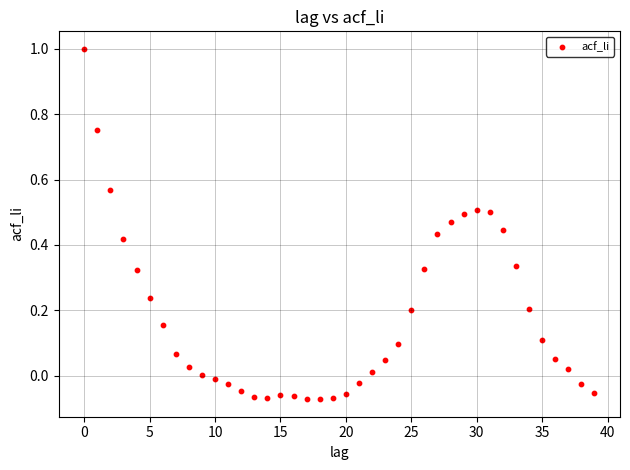

What is the range of Y values (max minus min)?

1.1